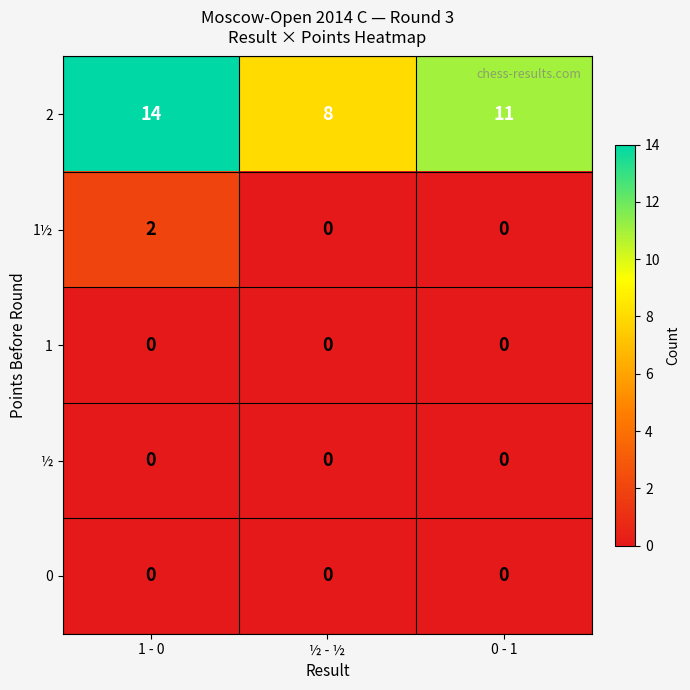

Where does the 2 series first go above 11?

1 - 0